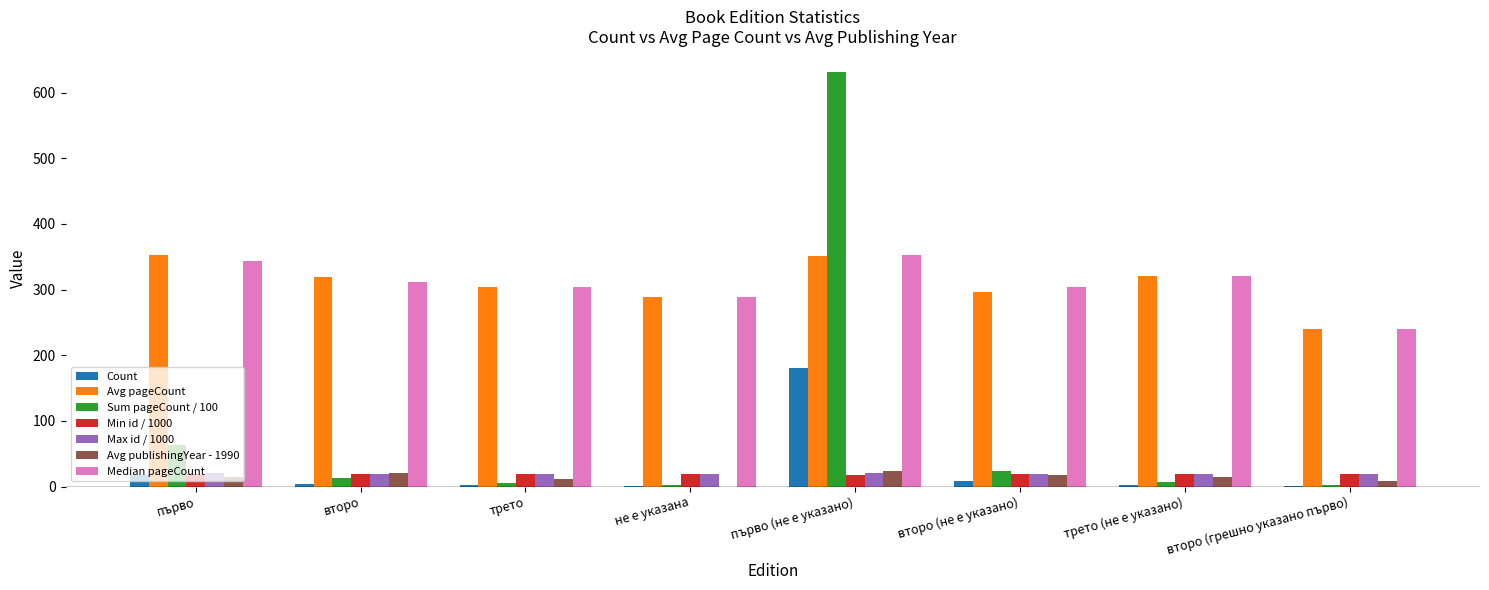

Is the value of Median pageCount at първо (не е указано) greater than the value of Count at трето?

Yes